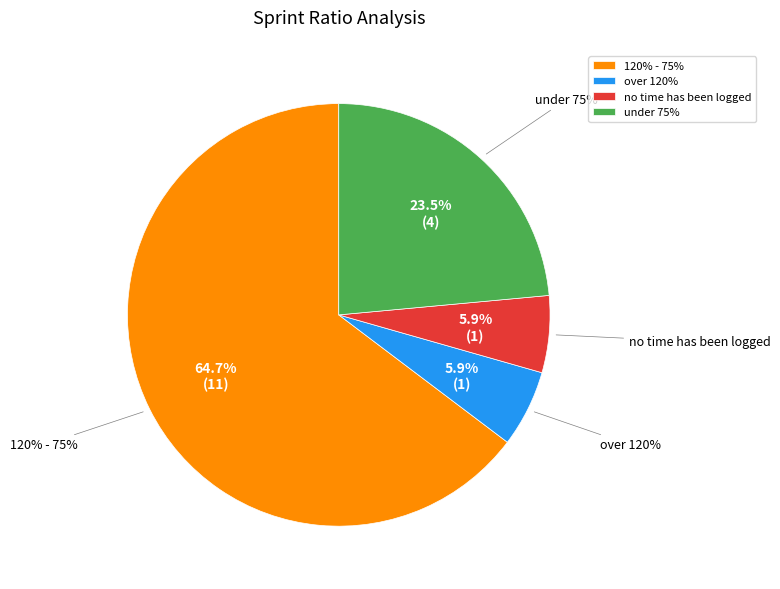

Do 9 and 1 together represent more than half of the pie?

No